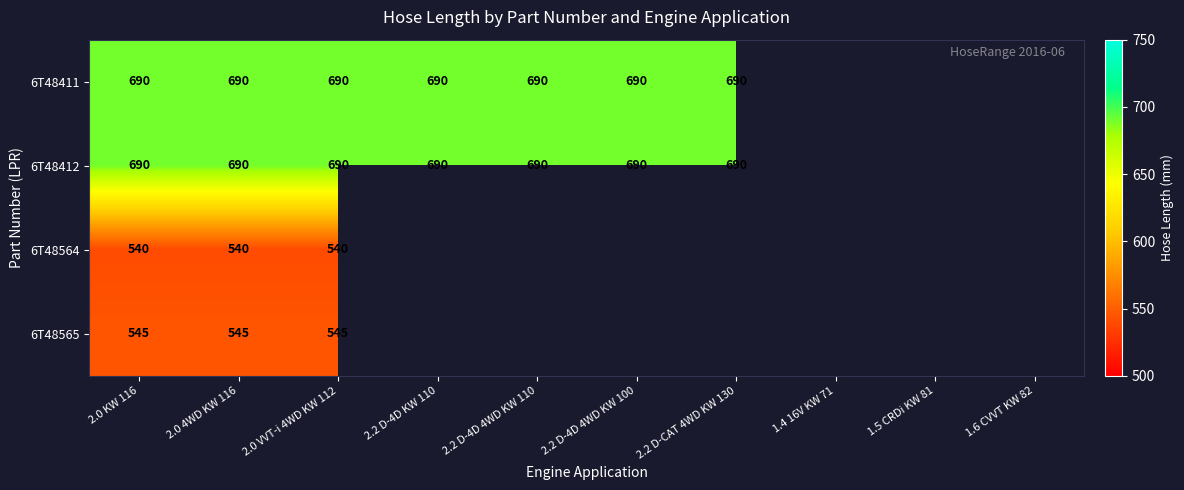

The 6T48565 series shows 545 at 2.0 4WD KW 116. True or false?

True